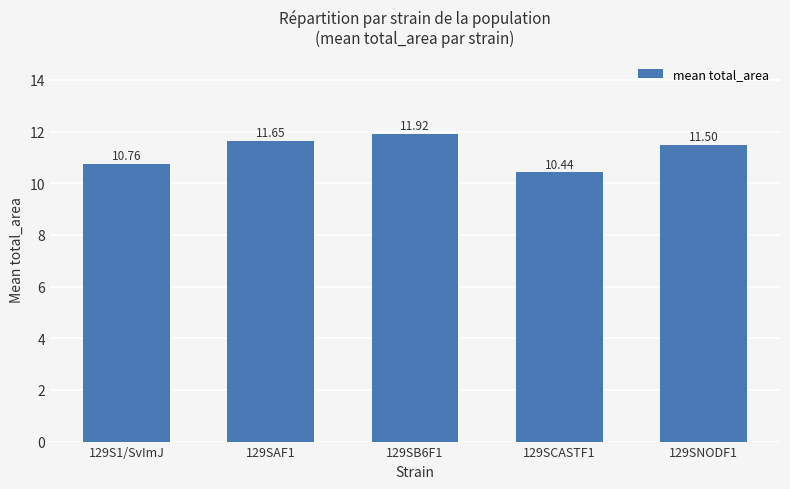

Which label corresponds to the largest value in the chart?

129SB6F1